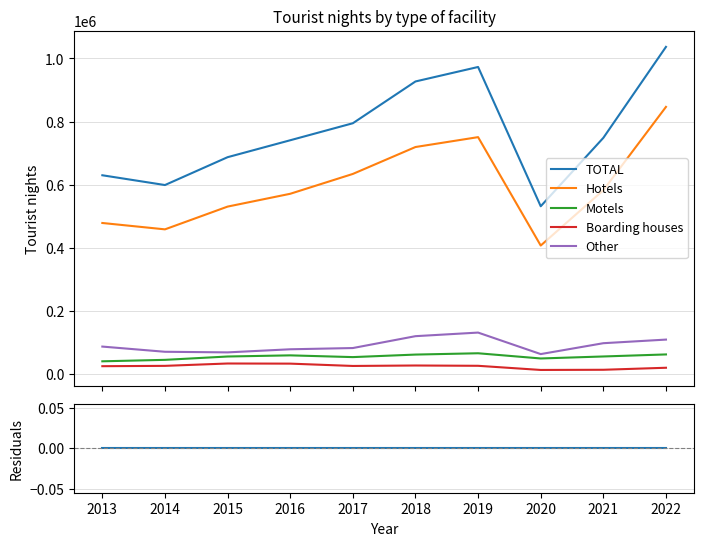

True or false: Residuals (TOTAL check) has a value of 0 at 2022.

True